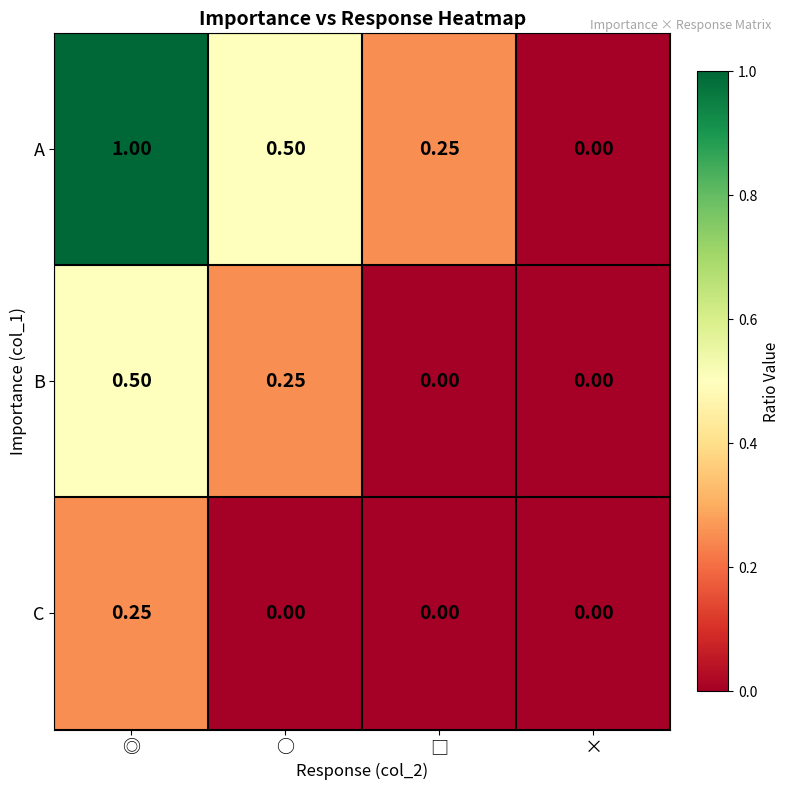

How many values in C are above zero?

1